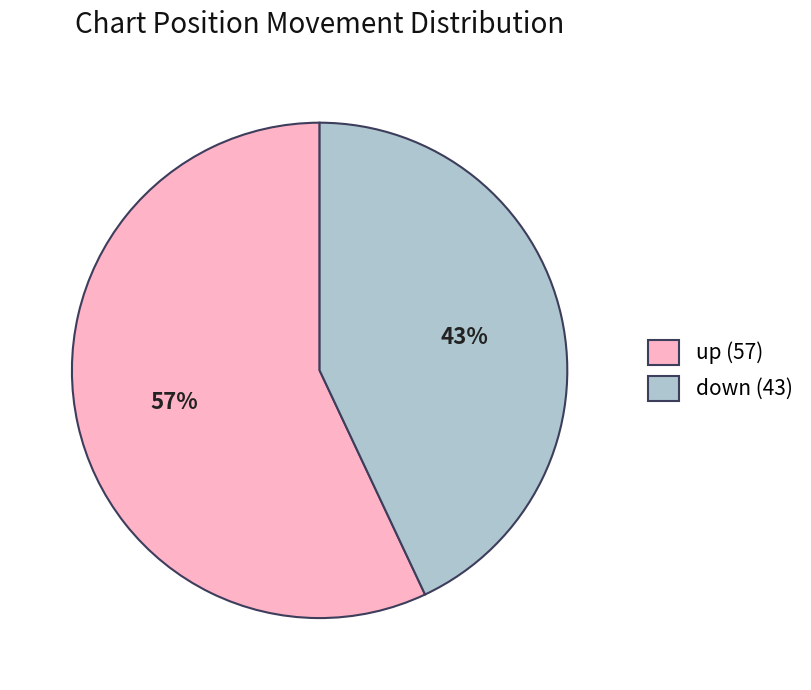

To the nearest percent, what is the combined percentage of down and up?

100%